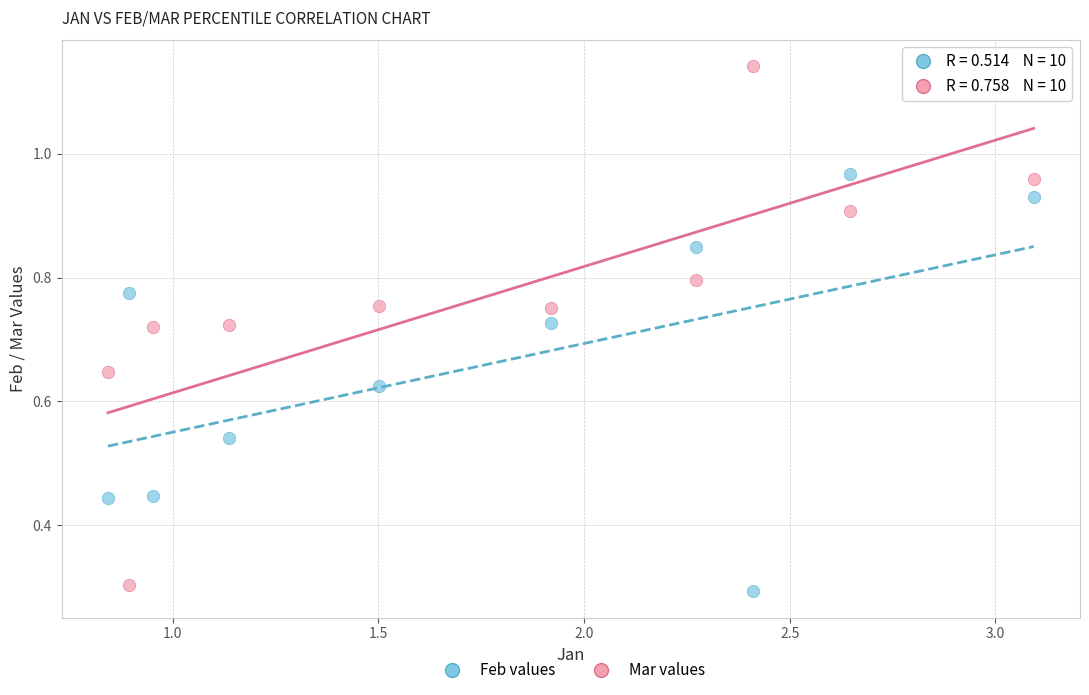

Across all data points, what is the range of X values (max minus min)?

2.3